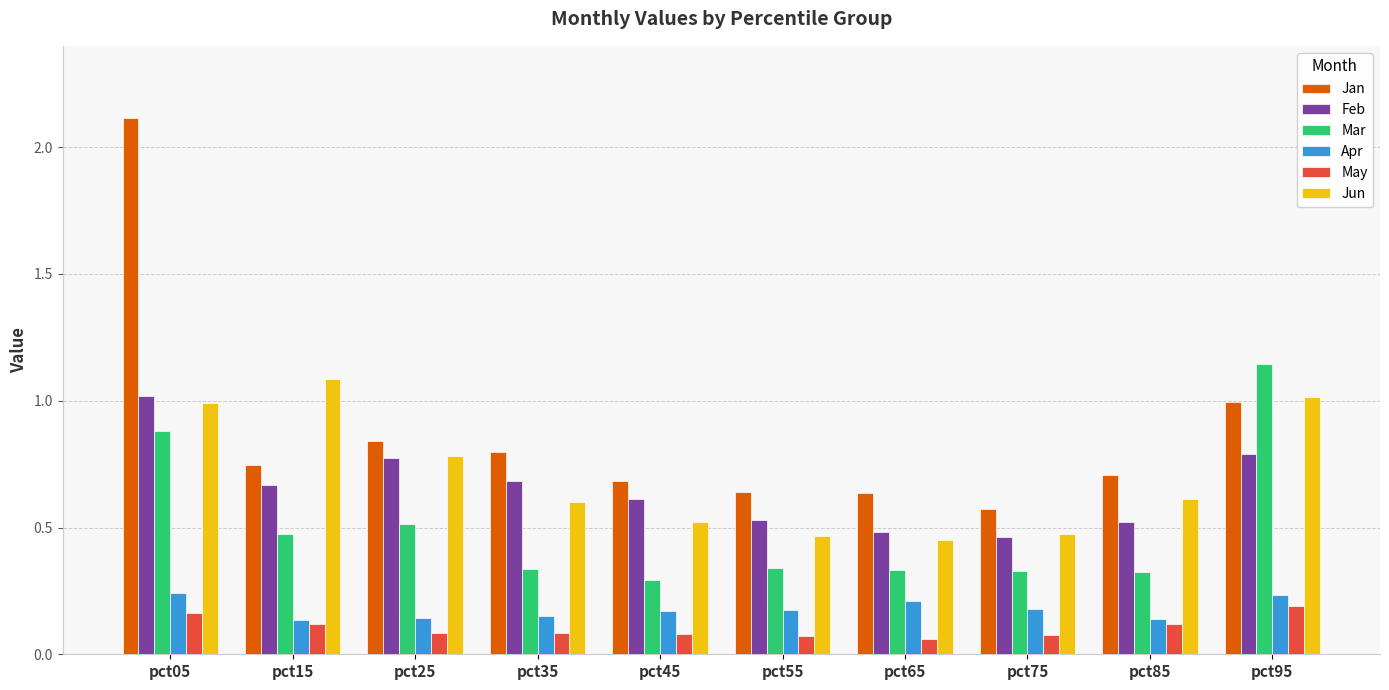

What is the average value of the Jan series?

0.9